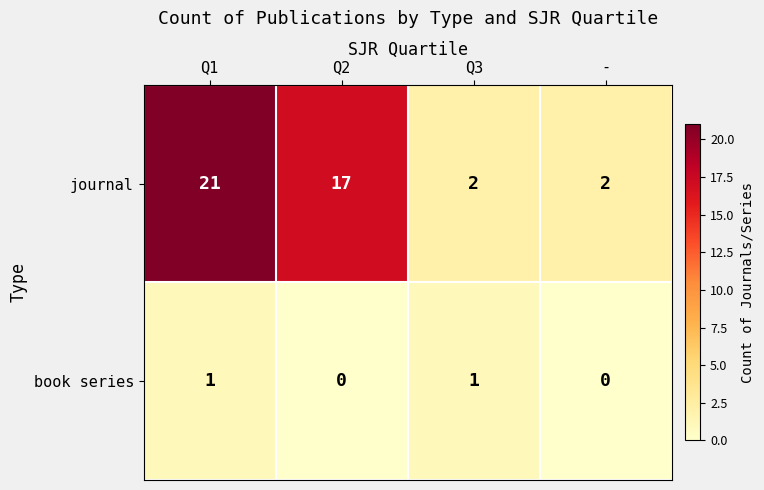

What is the total value across all series at -?

2